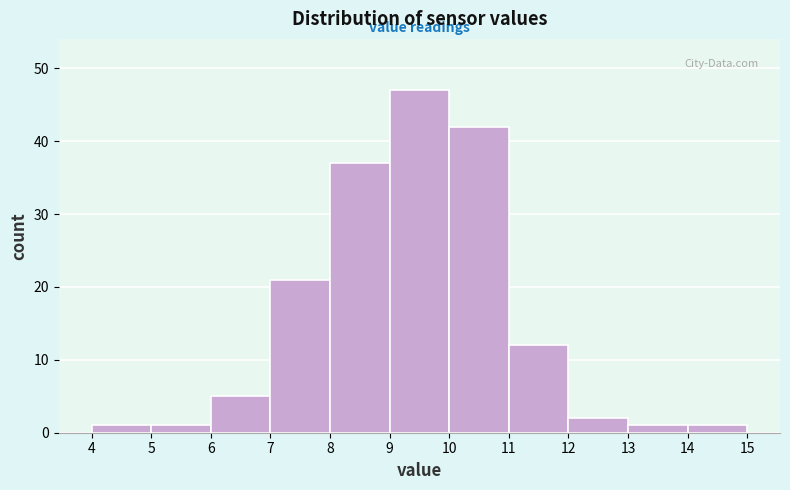

How tall is the bar that spans 9 to 10 on the x-axis? The values are not printed on the chart, so give them approximately, as read against the axis.

47